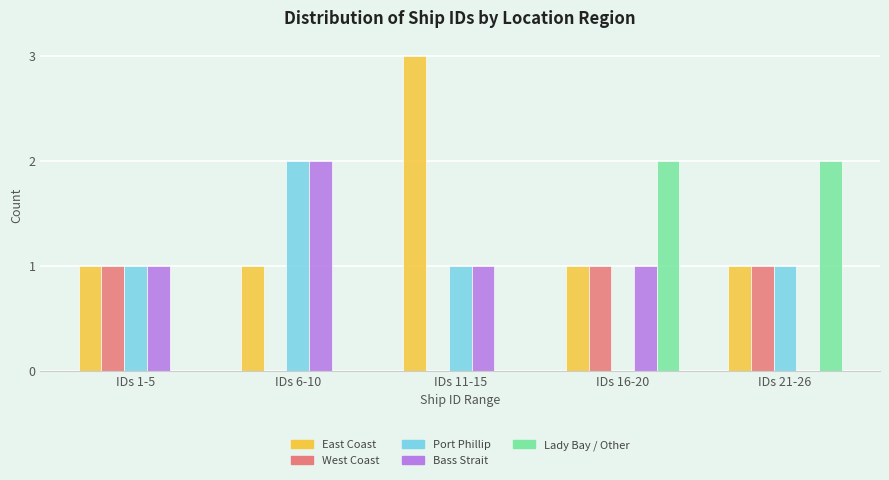

Reading right to left, transcribe all the data shown in this chart.

East Coast: IDs 21-26=1	IDs 16-20=1	IDs 11-15=3	IDs 6-10=1	IDs 1-5=1
West Coast: IDs 21-26=1	IDs 16-20=1	IDs 11-15=0	IDs 6-10=0	IDs 1-5=1
Port Phillip: IDs 21-26=1	IDs 16-20=0	IDs 11-15=1	IDs 6-10=2	IDs 1-5=1
Bass Strait: IDs 21-26=0	IDs 16-20=1	IDs 11-15=1	IDs 6-10=2	IDs 1-5=1
Lady Bay / Other: IDs 21-26=2	IDs 16-20=2	IDs 11-15=0	IDs 6-10=0	IDs 1-5=0